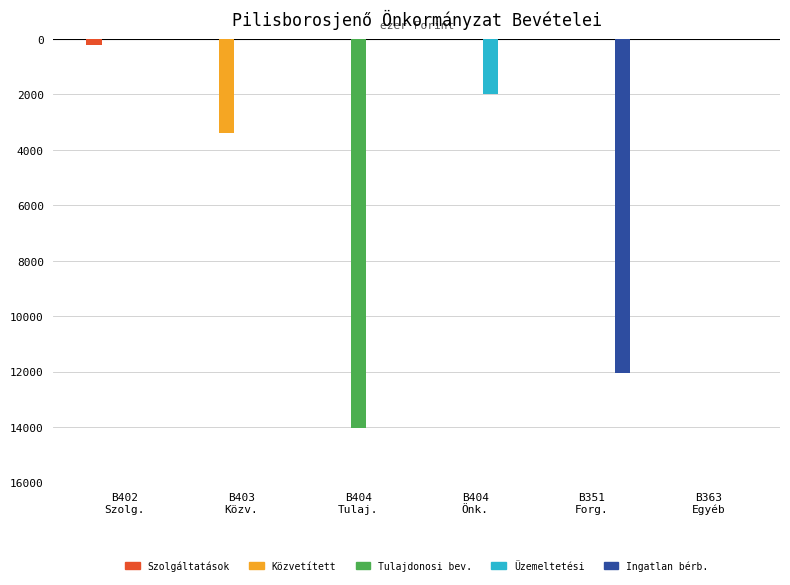

What are all the series names shown in the legend?

Szolgáltatások, Közvetített, Tulajdonosi bev., Üzemeltetési, Ingatlan bérb.